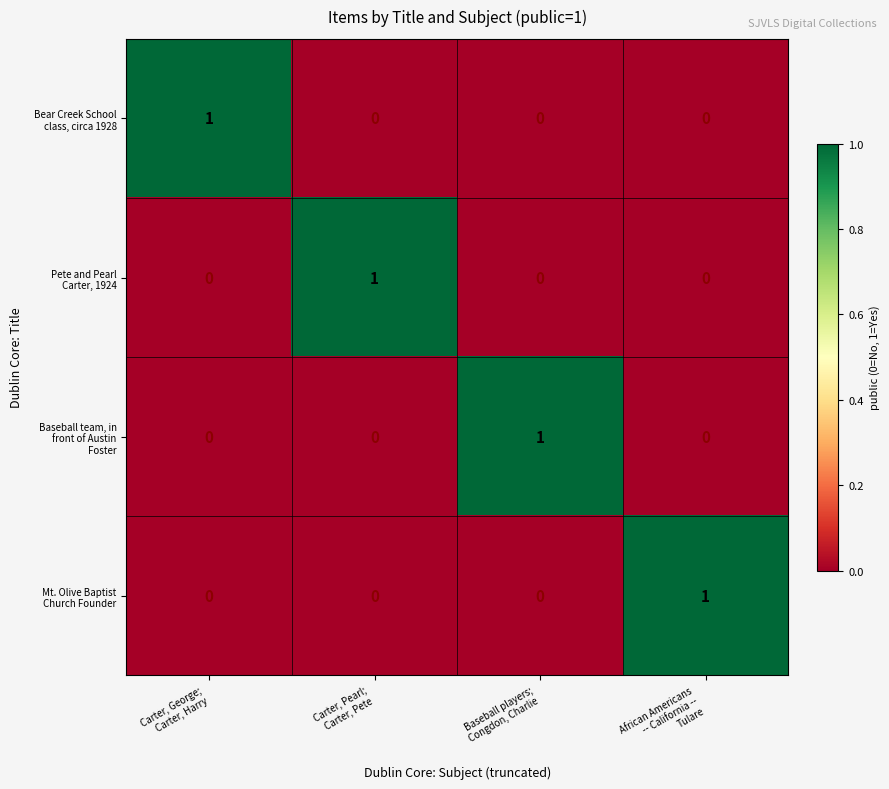

At how many categories does at least one series exceed 0?

4